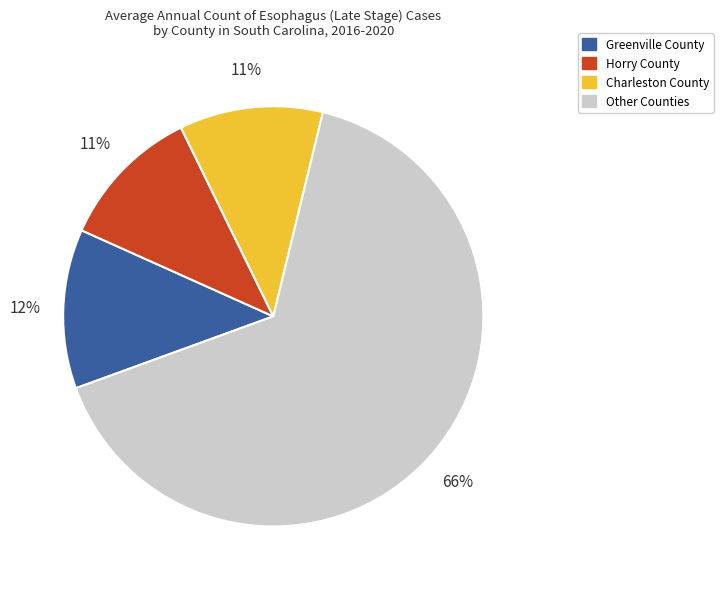

To the nearest percent, what is the difference between the largest and smallest slice percentages?

55%